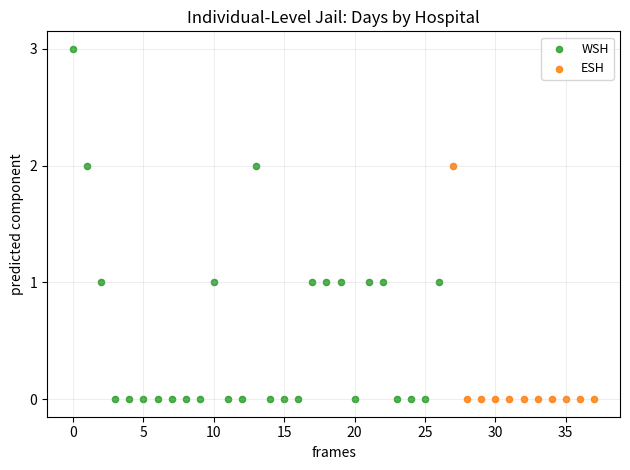

Which series contains the highest Y value?

WSH